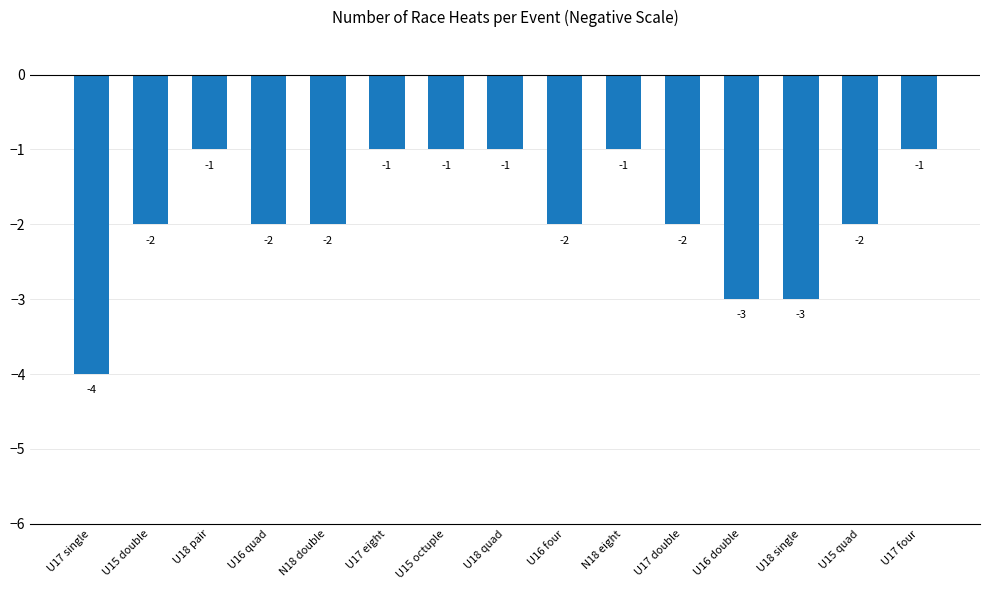

What is the difference between the maximum and minimum values?

3